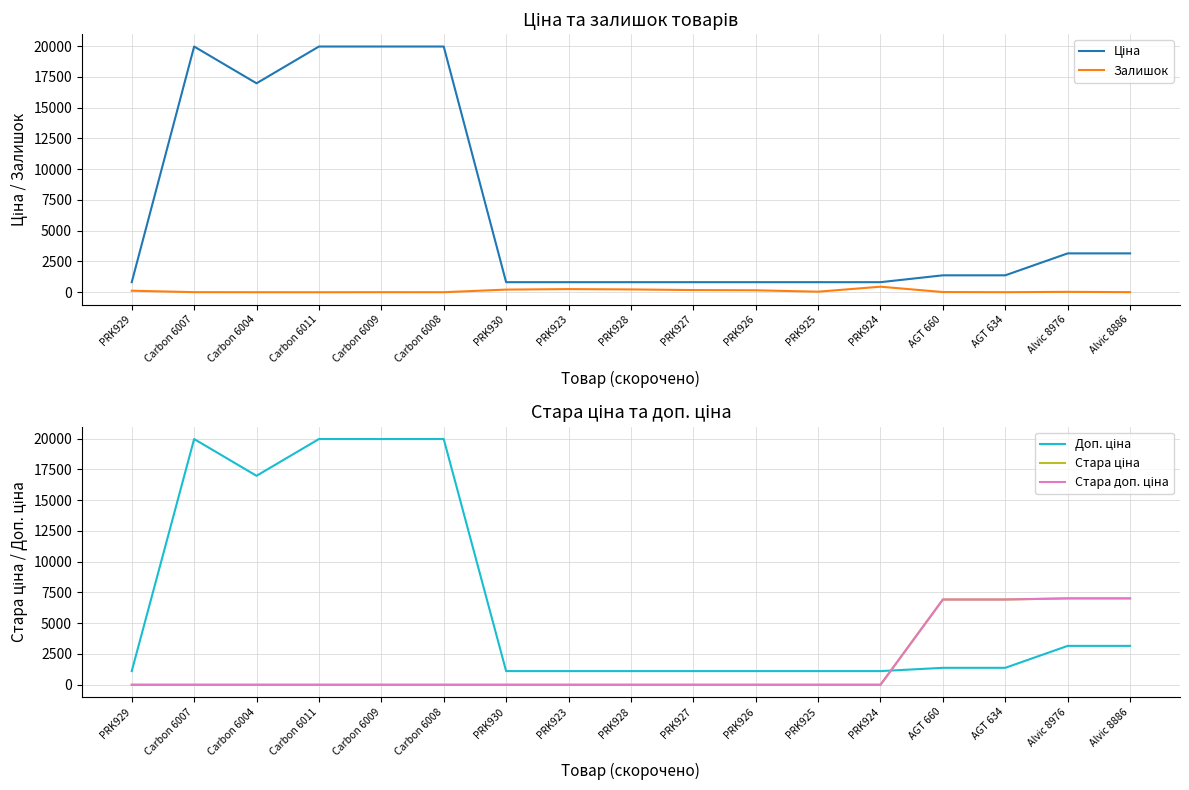

How many data points in Ціна are less than 1375?

8